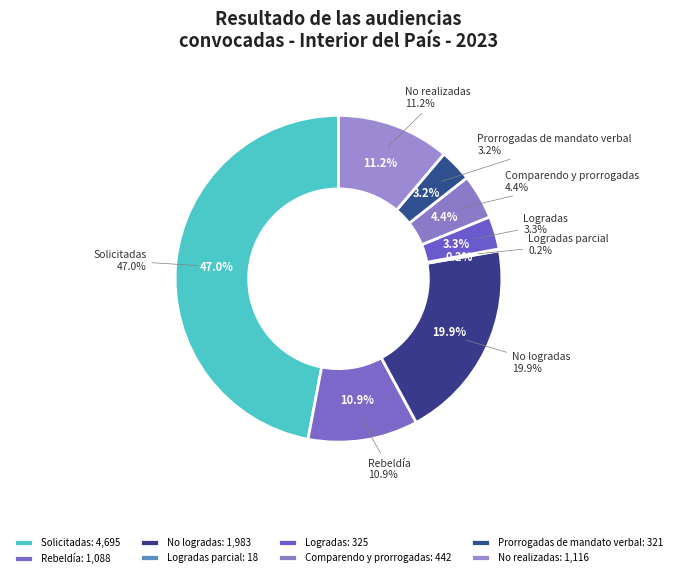

What is the change in value from Rebeldía to Logradas?

-763